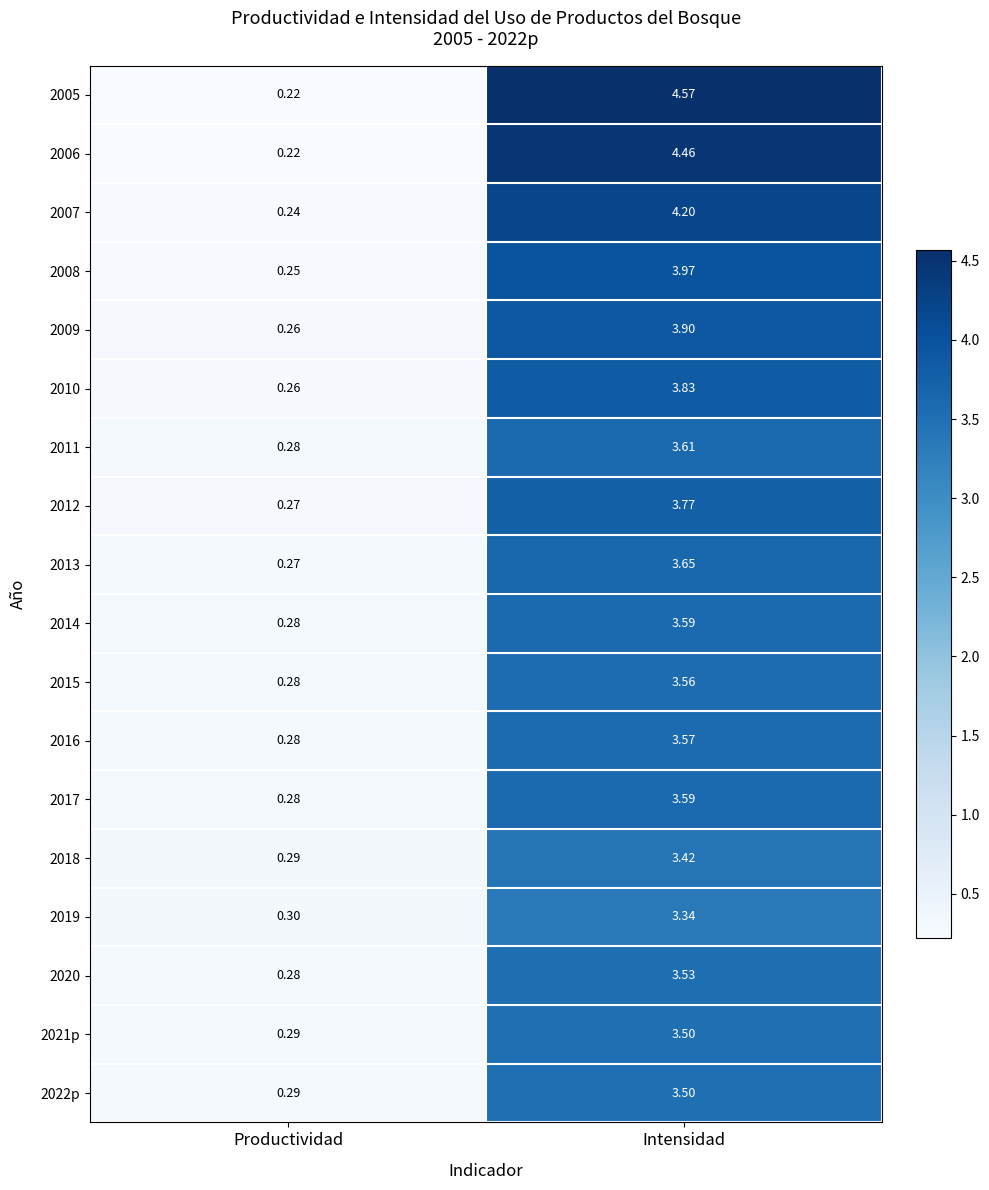

Rank the categories by 2022p value from lowest to highest.

Productividad, Intensidad